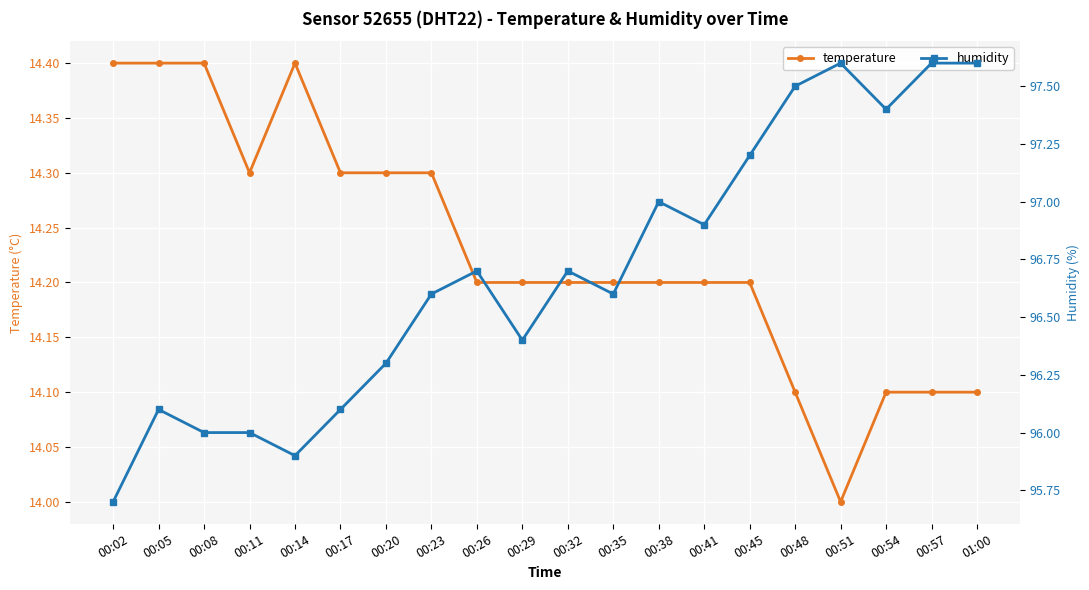

How many interior local peaks does the humidity series have?

5